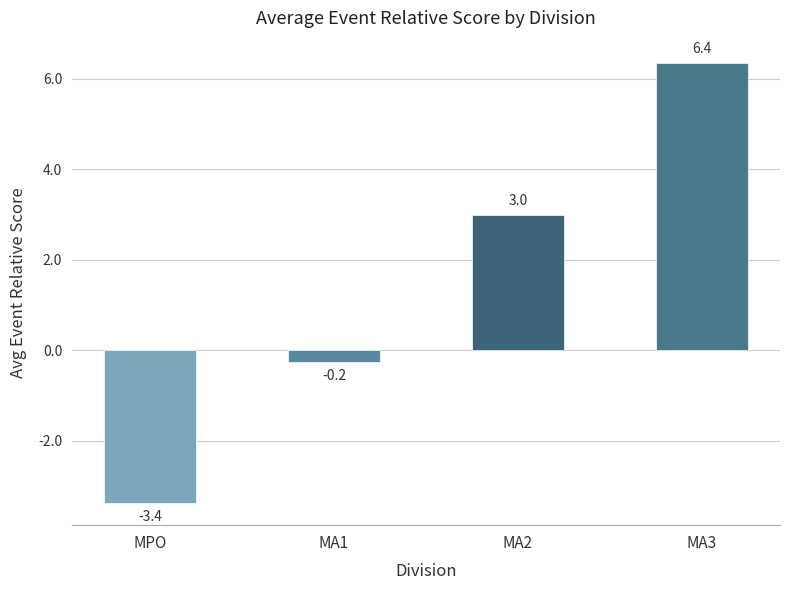

What is the sum of the values at MPO and MA2?

-0.4